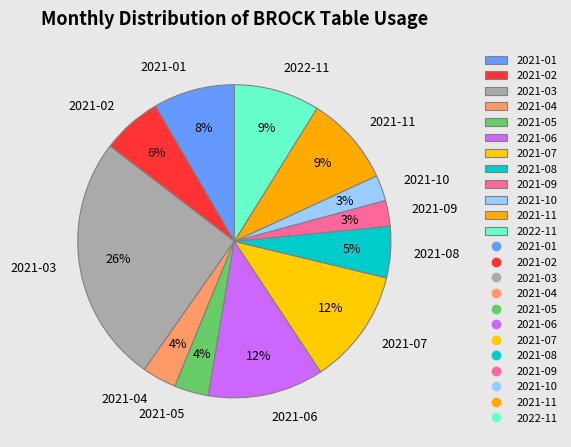

Which has a higher value, 2021-09 or 2021-07?

2021-07